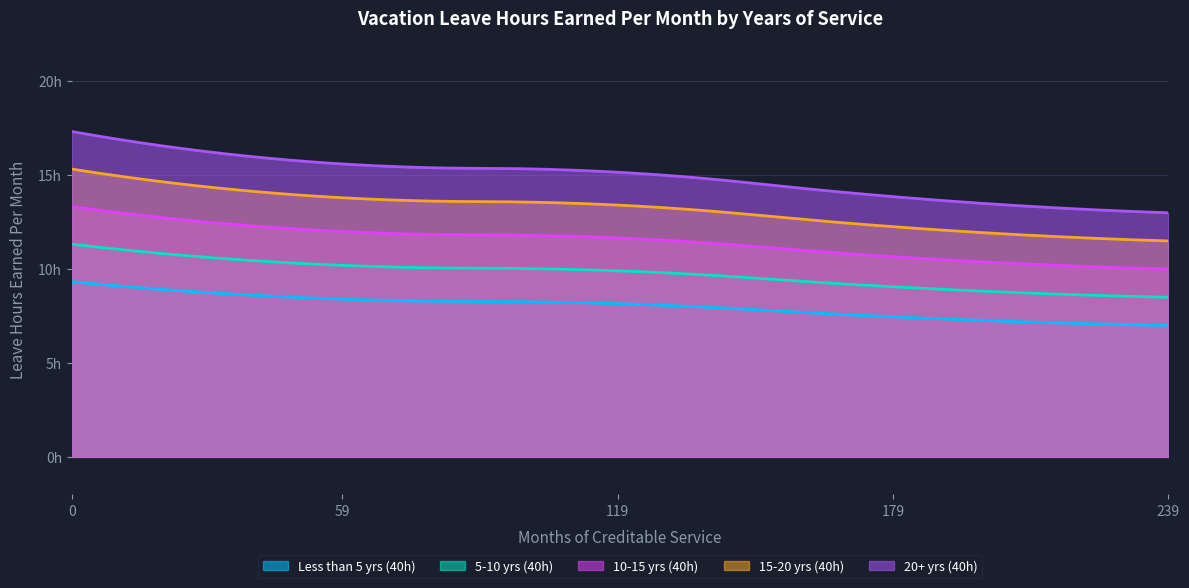

True or false: 15-20 yrs (40h) and 20+ yrs (40h) intersect in this chart.

False